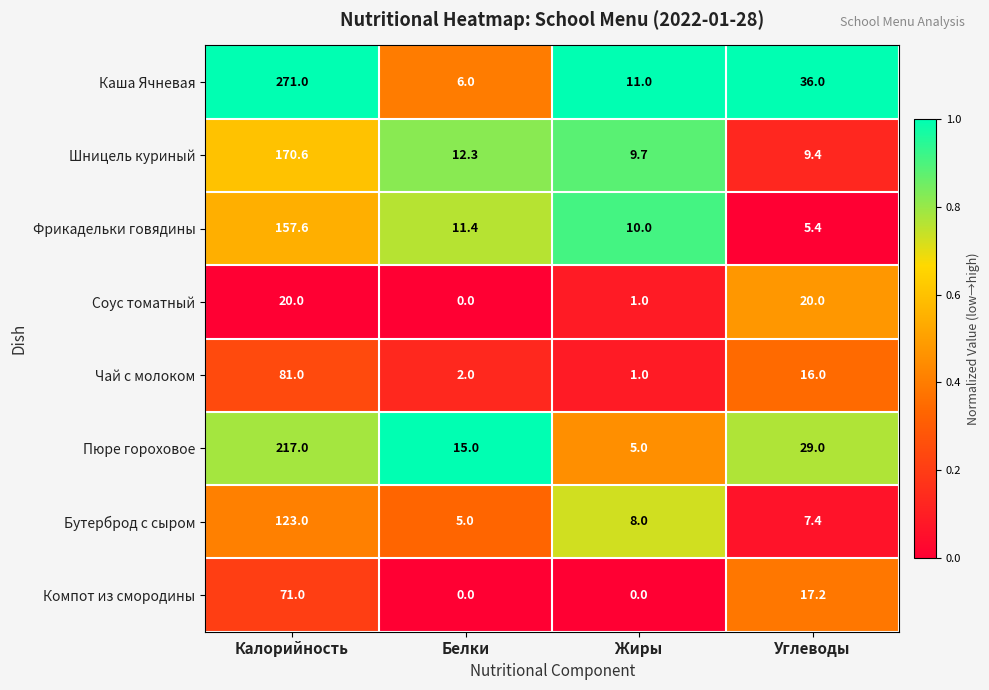

What is the total value across all series at Углеводы?

140.4